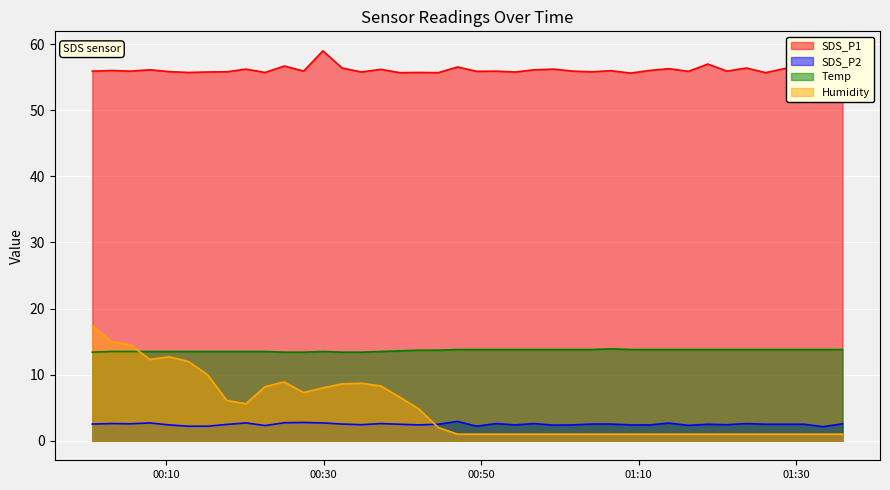

Which series has the largest range (max minus min)?

Humidity